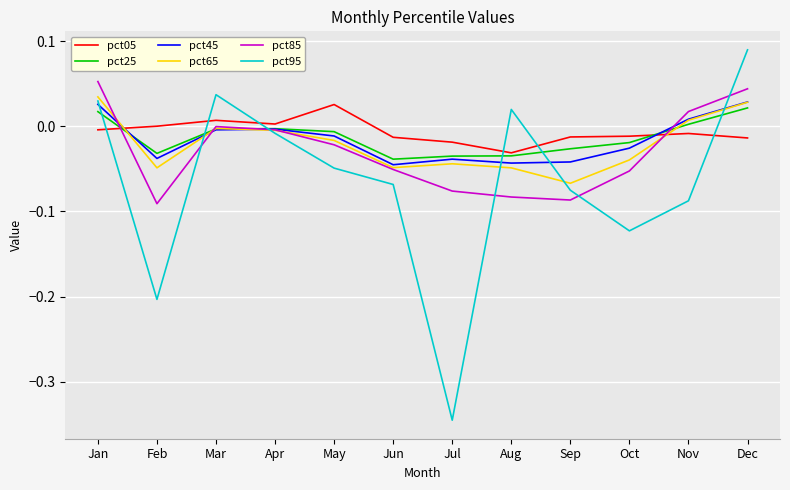

How many values in the pct45 series are below 0?

9